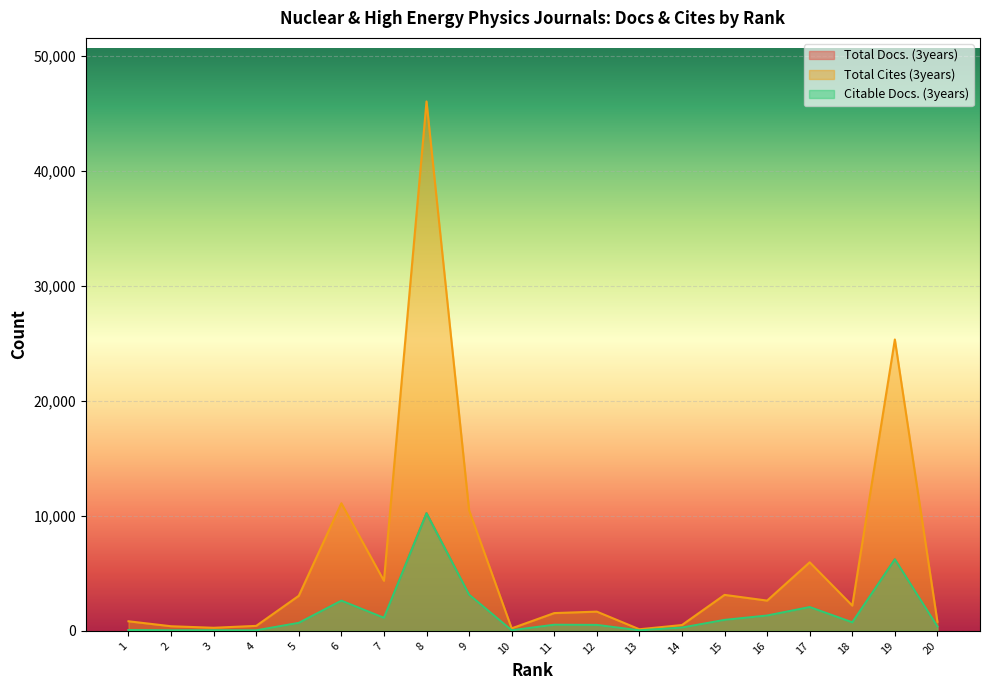

At how many categories does at least one series exceed 40665?

1